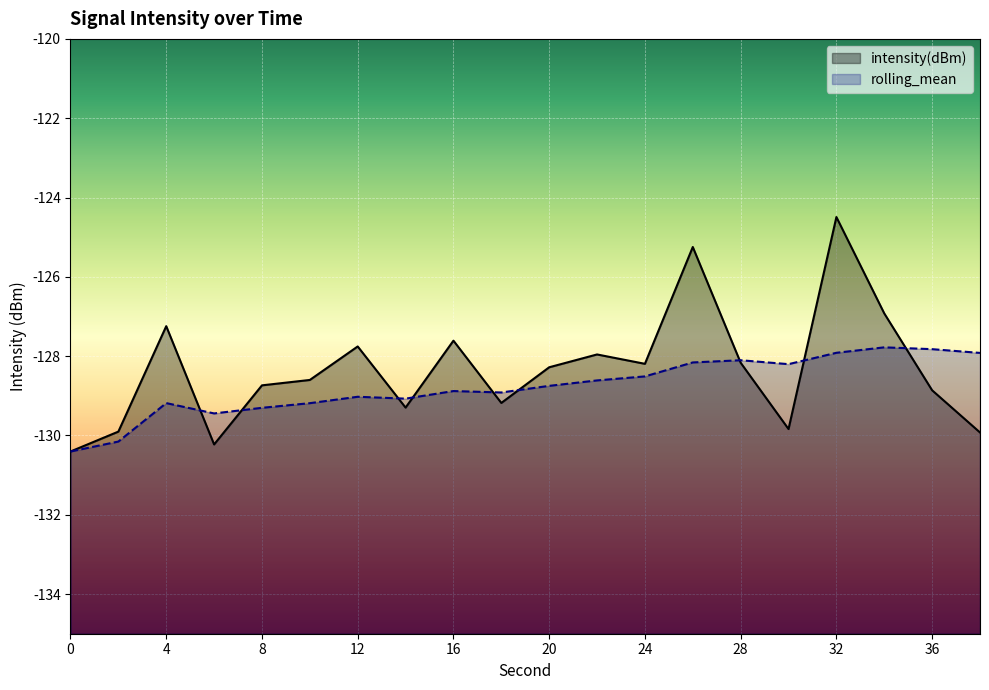

What is the maximum value for rolling_mean?

-127.8